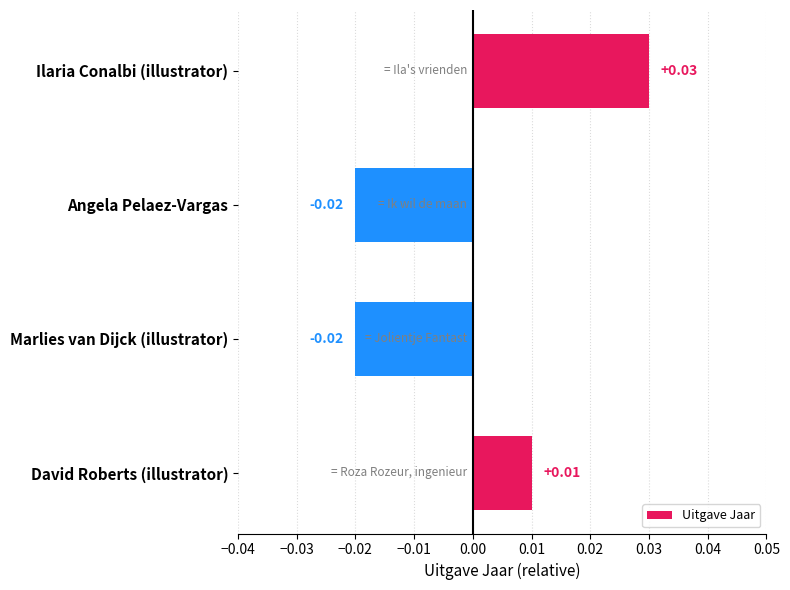

Which label corresponds to the largest value in the chart?

Ilaria Conalbi (illustrator)